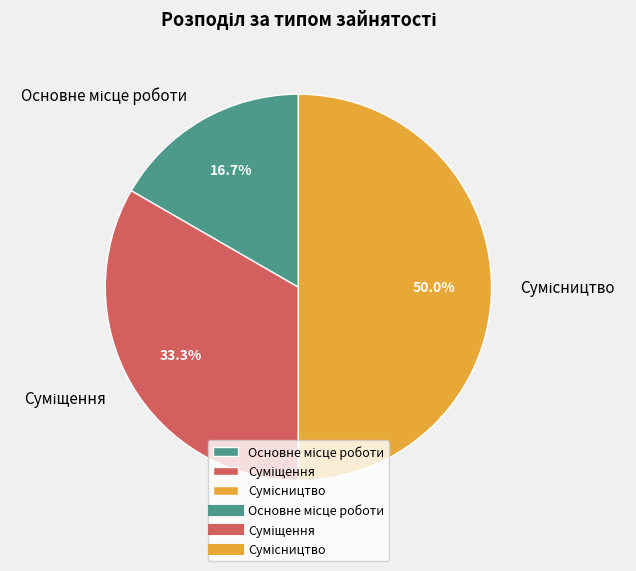

True or false: Основне місце роботи accounts for 17% of the total.

True